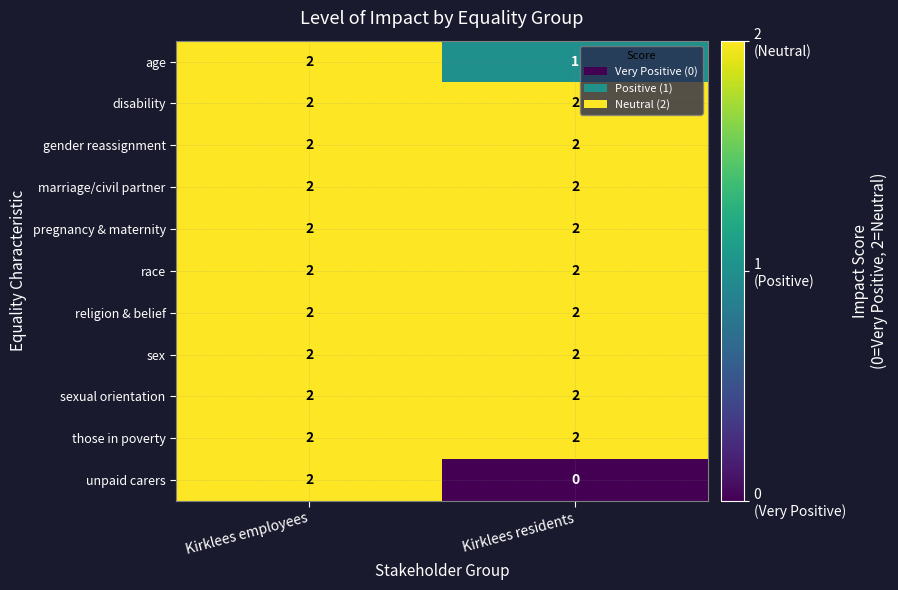

What is the sum of all race values?

4